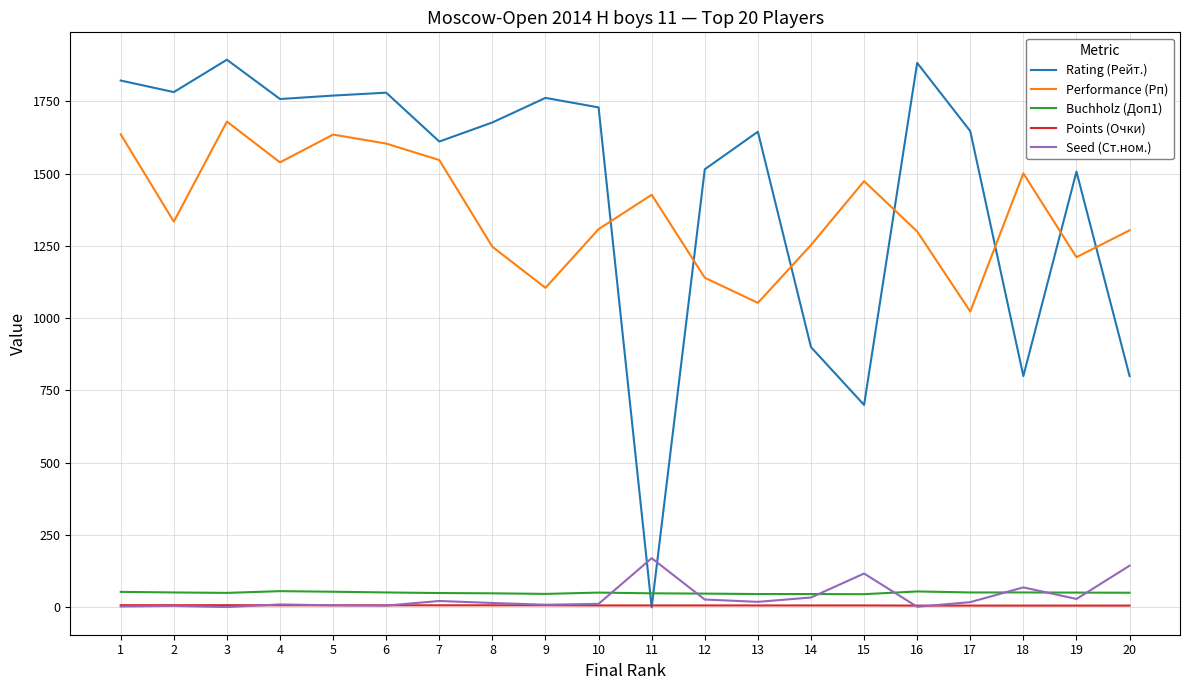

Which series has the largest range (max minus min)?

Rating (Рейт.)